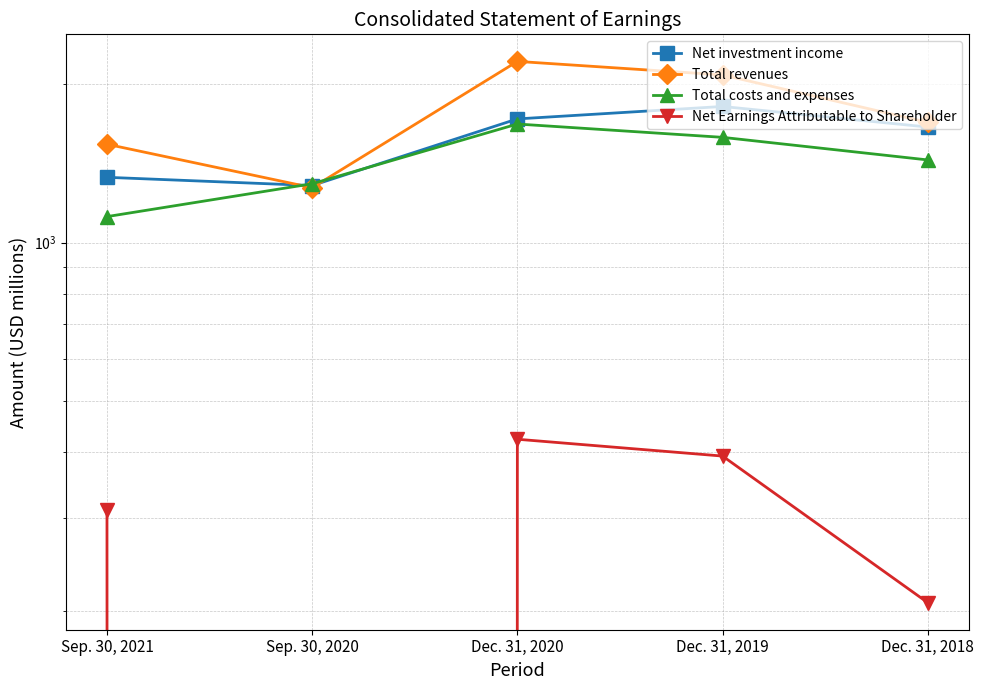

What is the label of the 1st point from the right?

Dec. 31, 2018